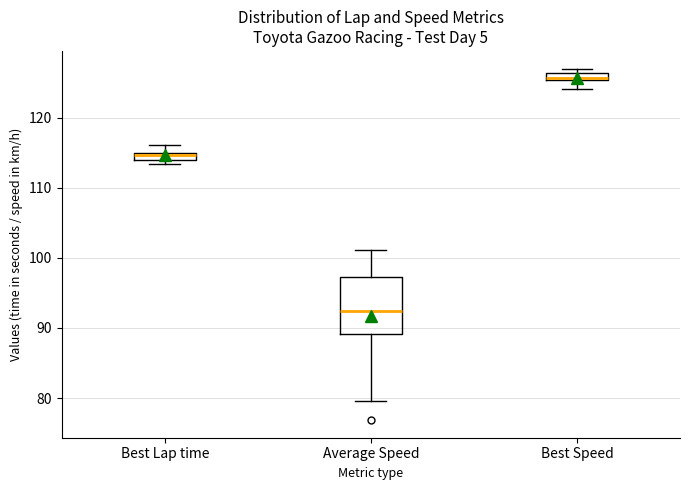

Which box is the tallest, from its lower edge to its upper edge?

Average Speed